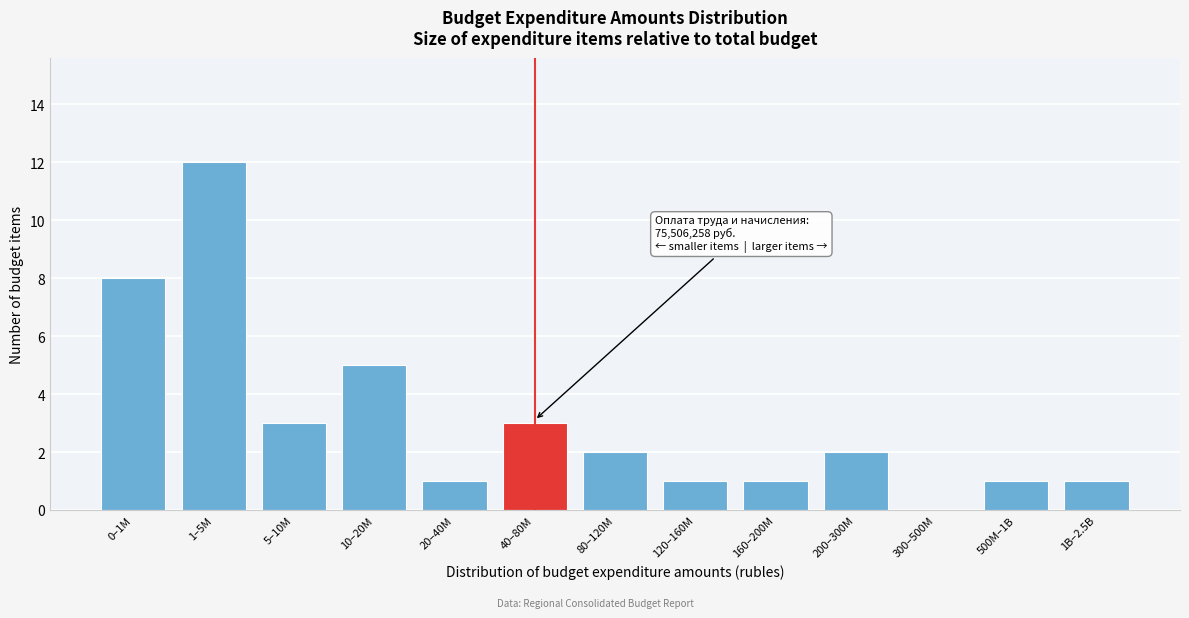

Reading left to right, list all the values displayed in this chart.

0–1M=8	1–5M=12	5–10M=3	10–20M=5	20–40M=1	40–80M=3	80–120M=2	120–160M=1	160–200M=1	200–300M=2	300–500M=0	500M–1B=1	1B–2.5B=1